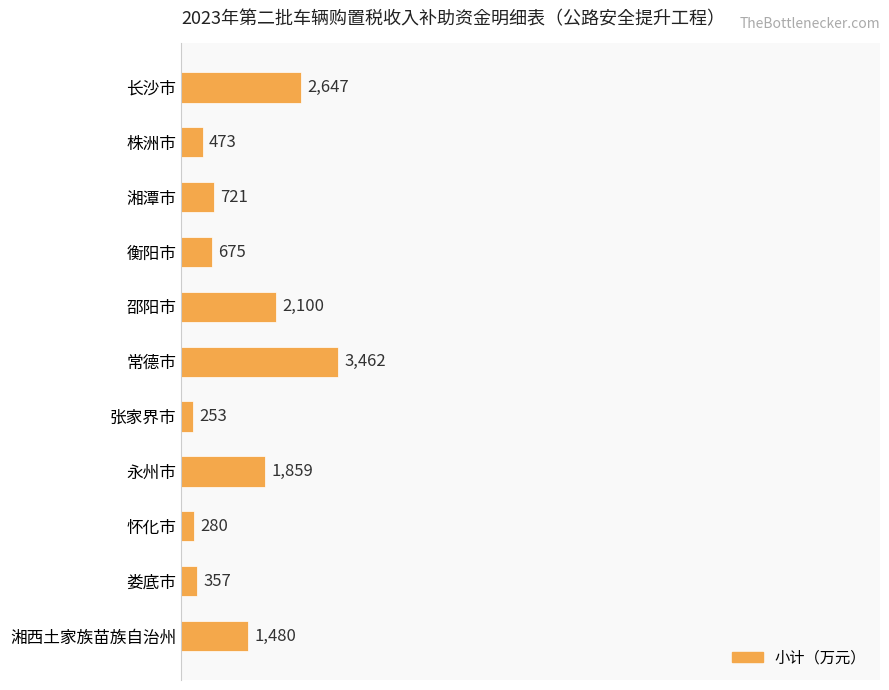

What is the average value?

1301